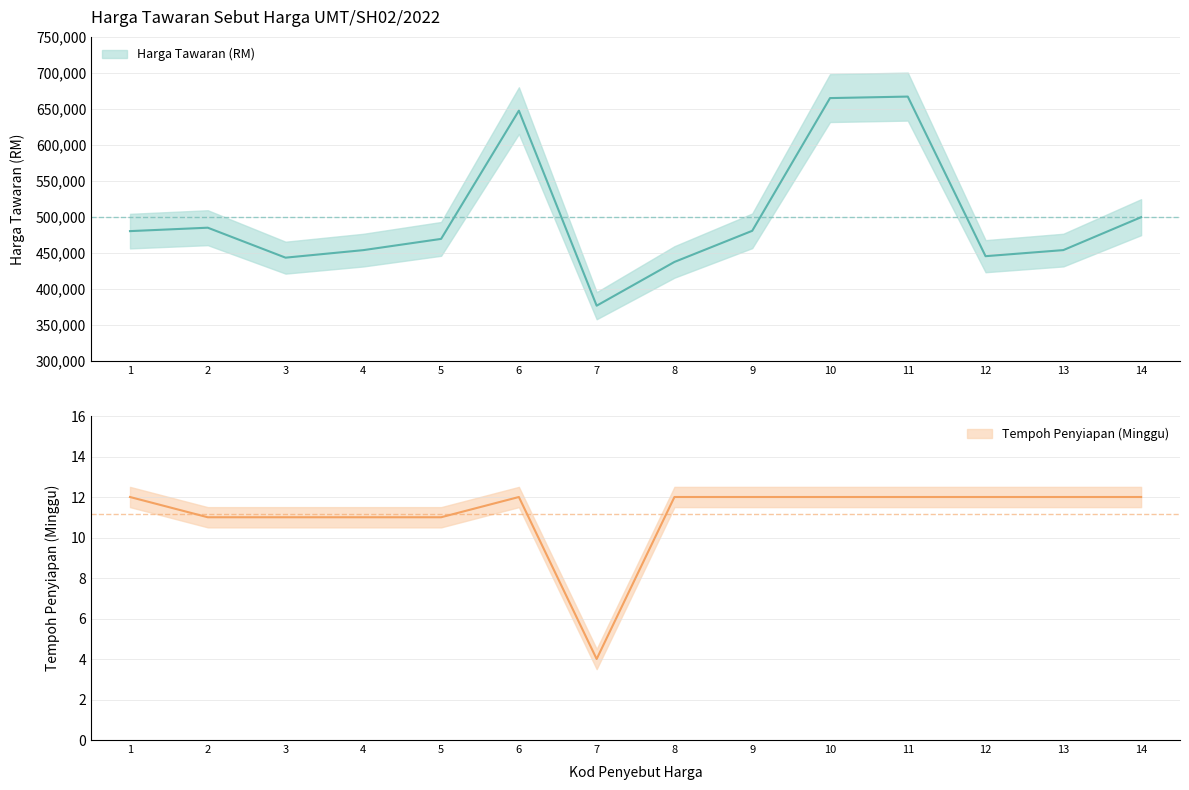

What is the difference between the maximum and second lowest values?

229650